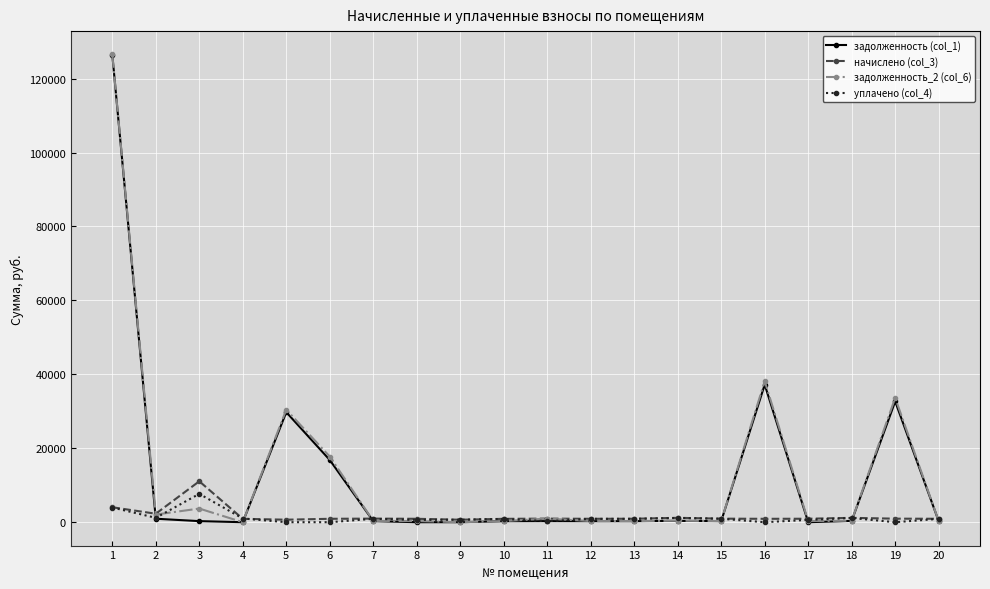

How many data points in начислено (col_3) are above 938?

10